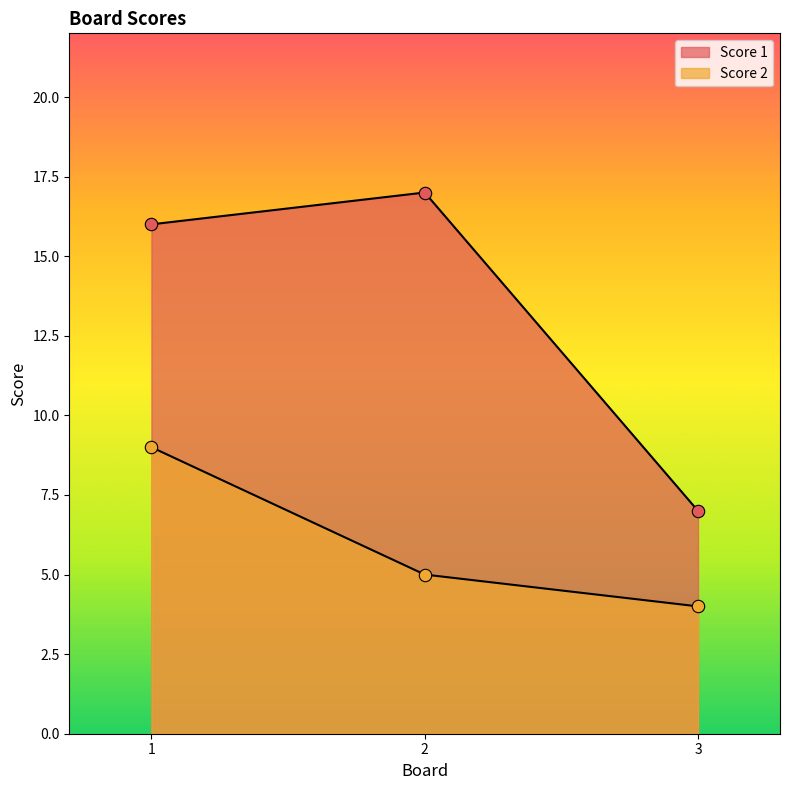

Which series has the largest Y range (max minus min)?

Score 1